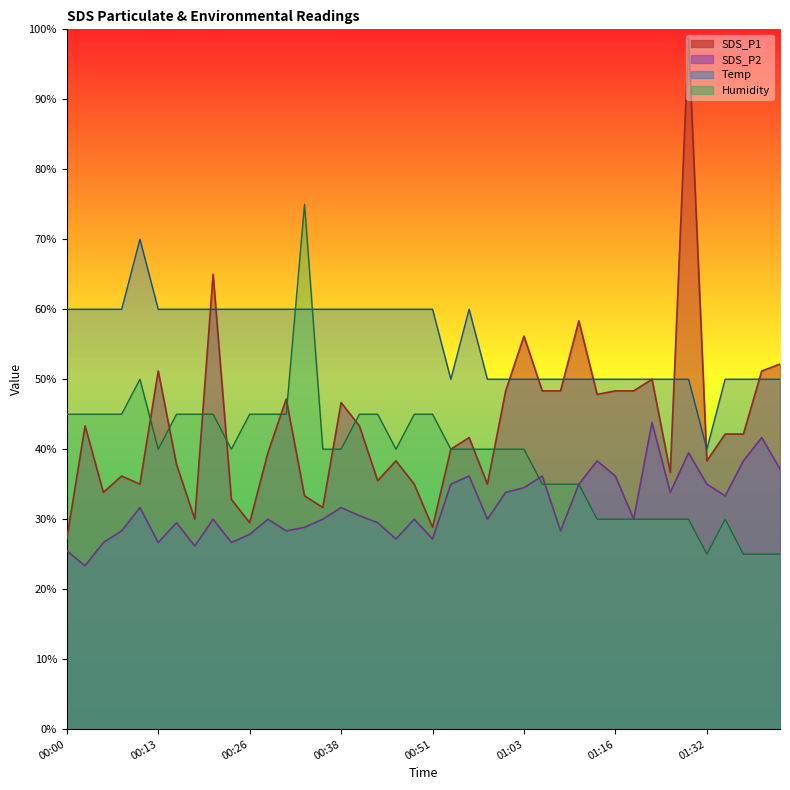

True or false: SDS_P1 has a value of 59.4 at 00:56.

False